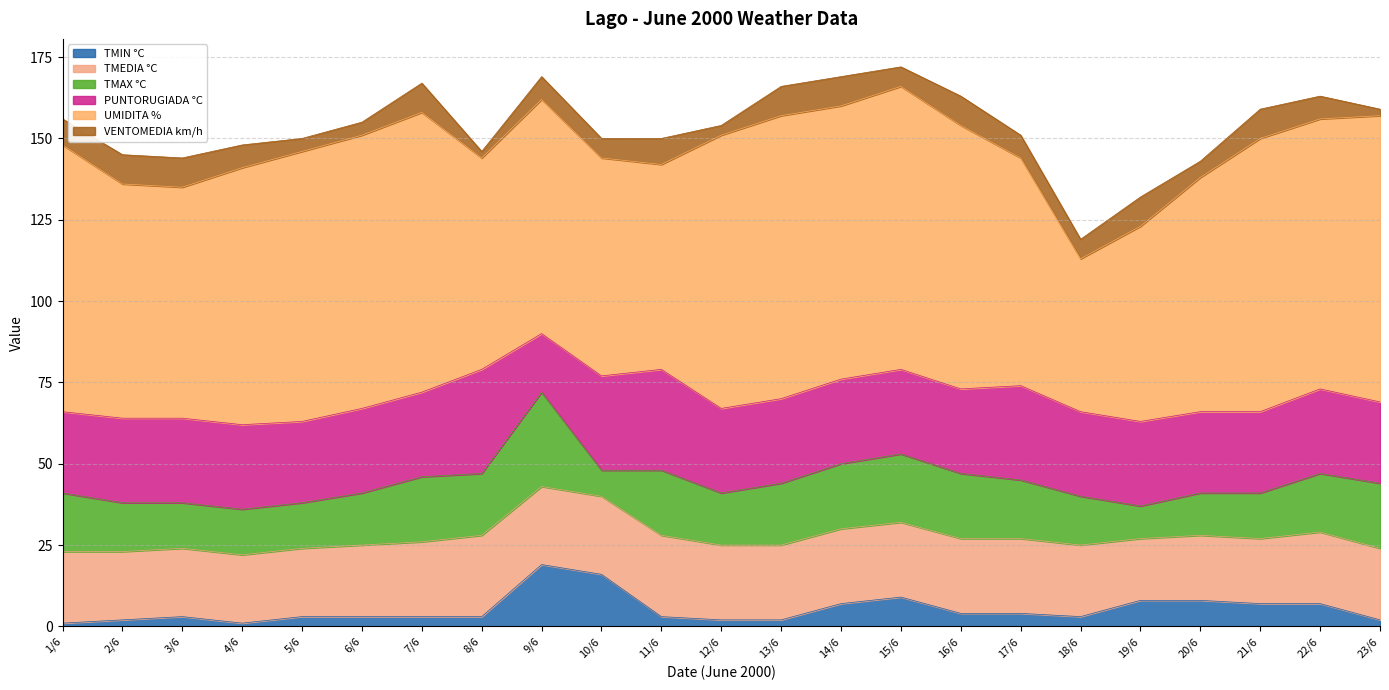

Rank the categories by TMIN °C value from highest to lowest.

9/6, 10/6, 15/6, 19/6, 20/6, 14/6, 21/6, 22/6, 16/6, 17/6, 3/6, 5/6, 6/6, 7/6, 8/6, 11/6, 18/6, 2/6, 12/6, 13/6, 23/6, 1/6, 4/6